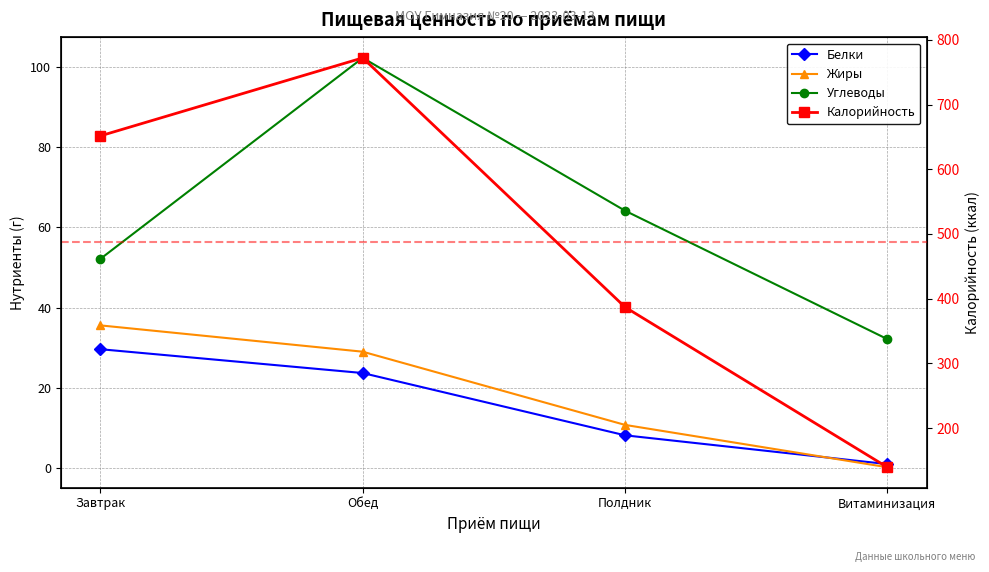

Reading left to right, transcribe all the data shown in this chart.

Белки: 29.6	23.7	8.2	1.0
Жиры: 35.6	29.0	10.8	0.3
Углеводы: 52.1	102.2	64.1	32.1
Калорийность: 651.6	772.1	386.9	139.4